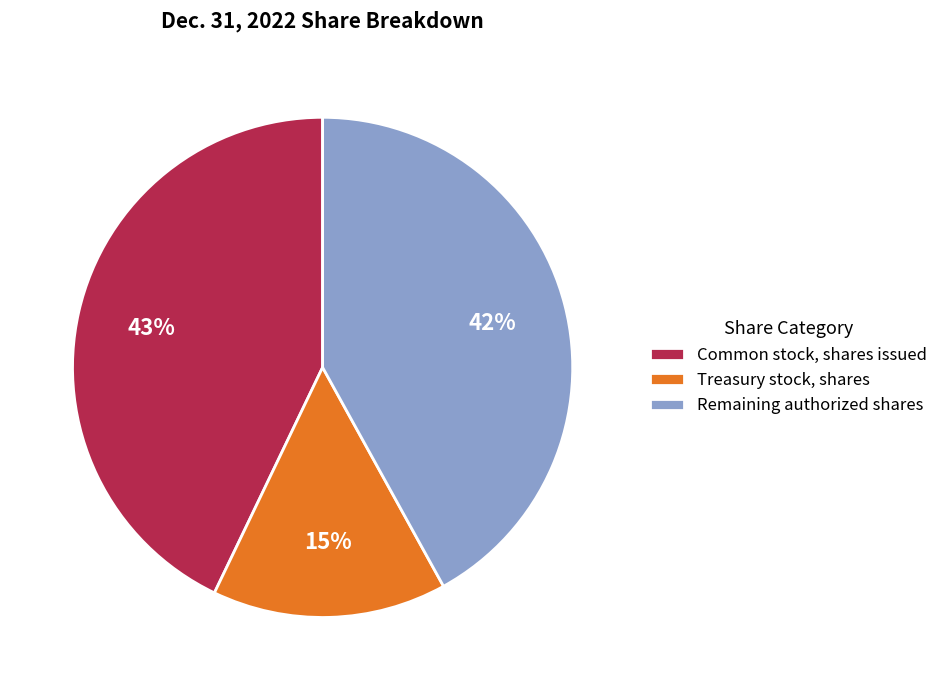

To the nearest percent, what percentage of the pie is Common stock, shares issued?

43%